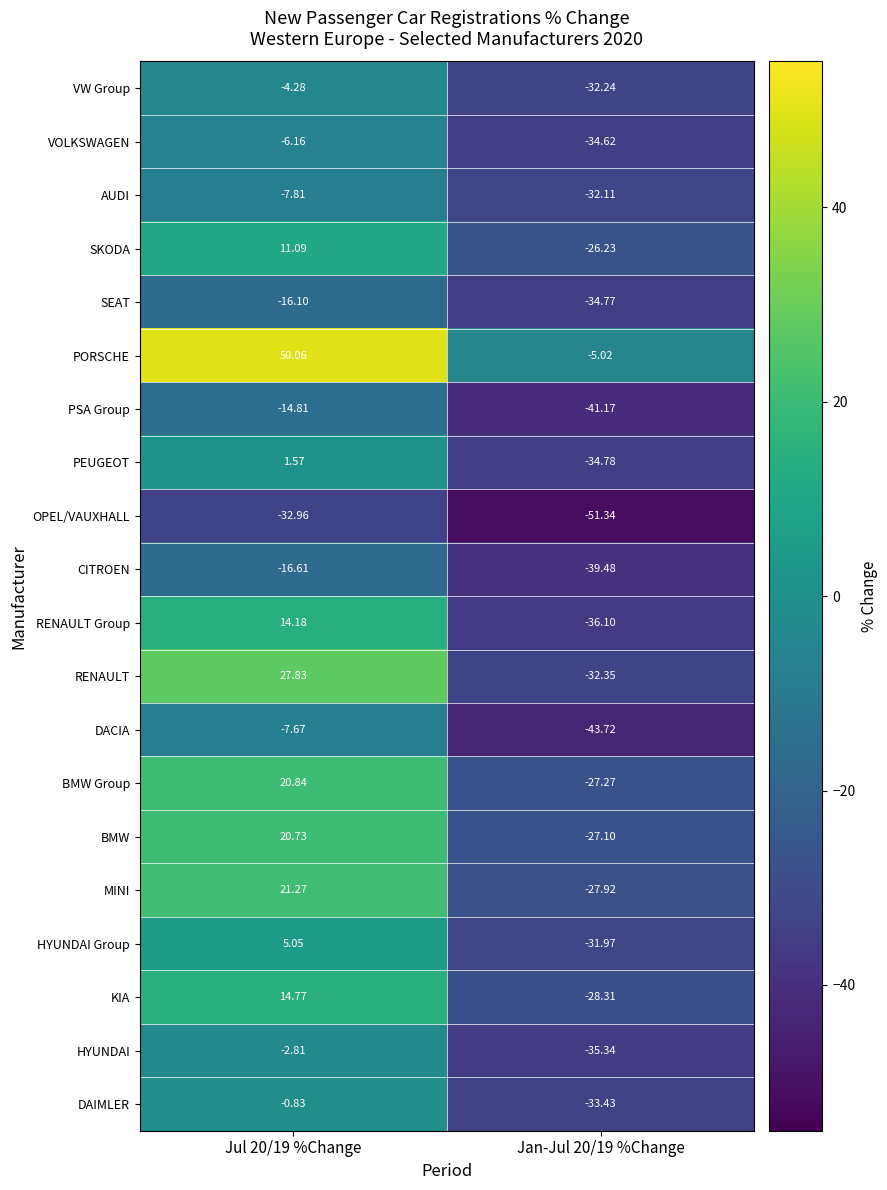

At Jul 20/19 %Change, list the series in order from largest to smallest.

PORSCHE, RENAULT, MINI, BMW Group, BMW, KIA, RENAULT Group, SKODA, HYUNDAI Group, PEUGEOT, DAIMLER, HYUNDAI, VW Group, VOLKSWAGEN, DACIA, AUDI, PSA Group, SEAT, CITROEN, OPEL/VAUXHALL